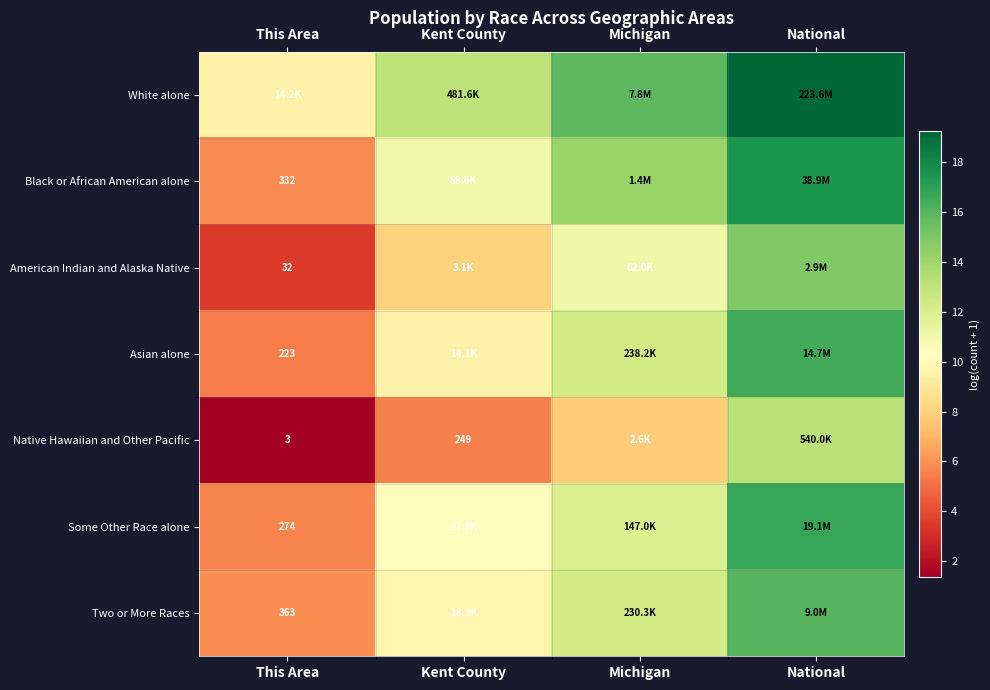

Is the value of Native Hawaiian and Other Pacific at Kent County greater than the value of Black or African American alone at This Area?

No